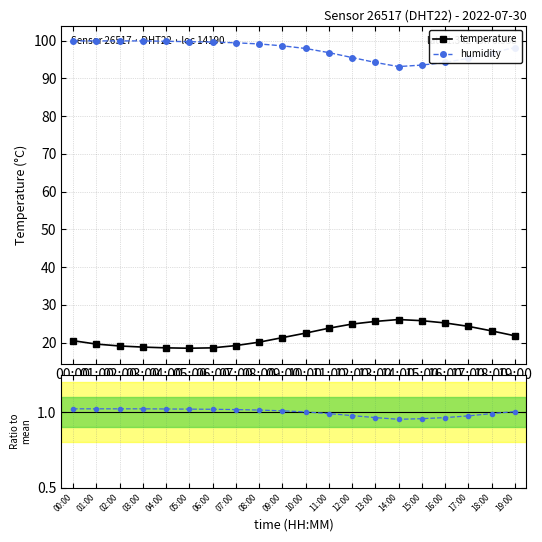

At 02:00, list the series in order from largest to smallest.

humidity, temperature, humidity ratio